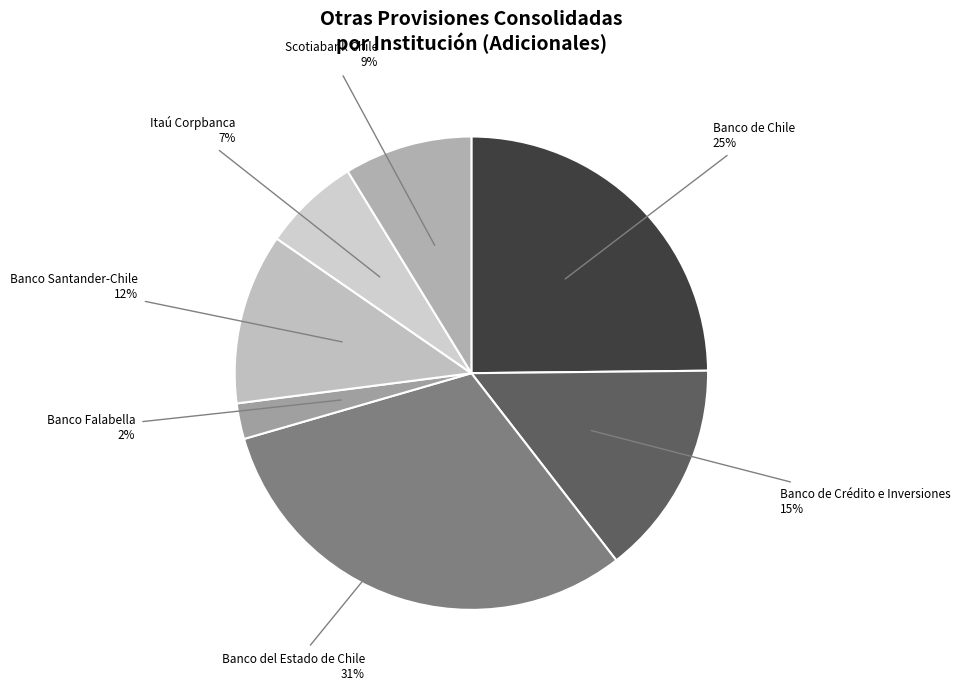

Is the sum of Itaú Corpbanca and Banco de Chile greater than half?

No